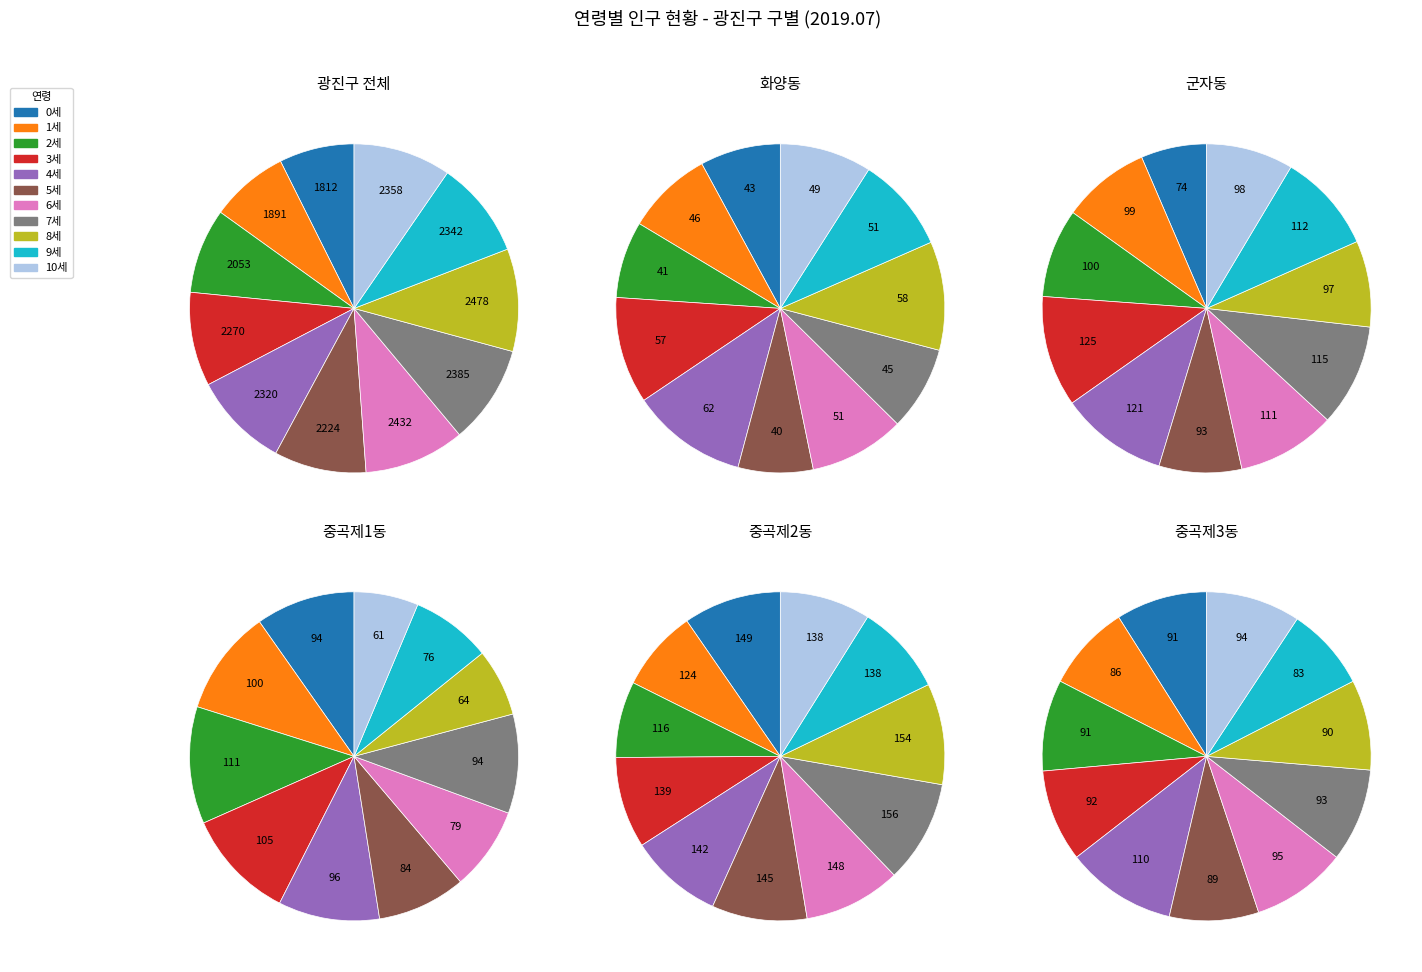

Combined, what portion of the pie is 2세 - 2세 and 10세 - 10세?

18.0%